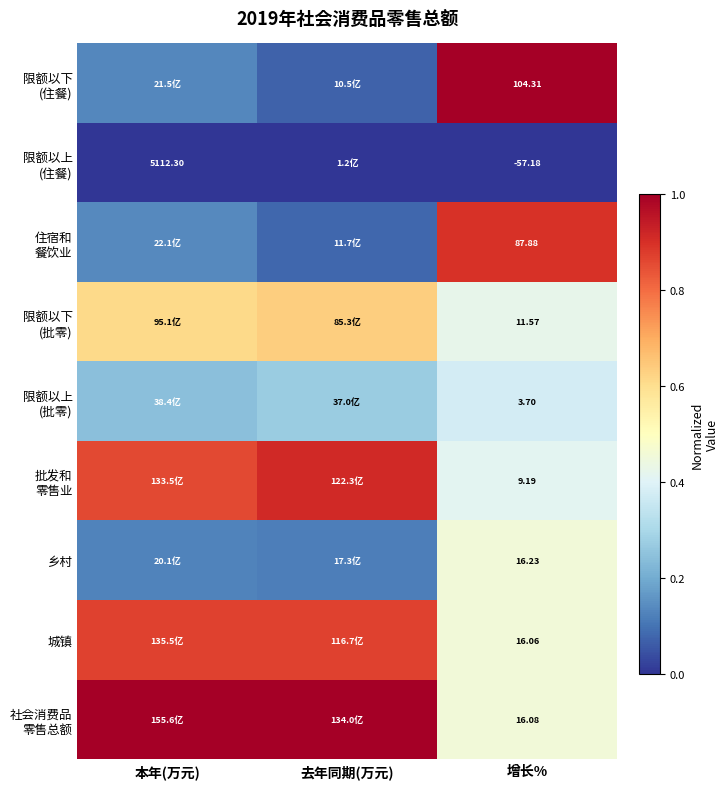

The value of 住宿和 餐饮业 at 去年同期(万元) is 0.0. True or false?

False